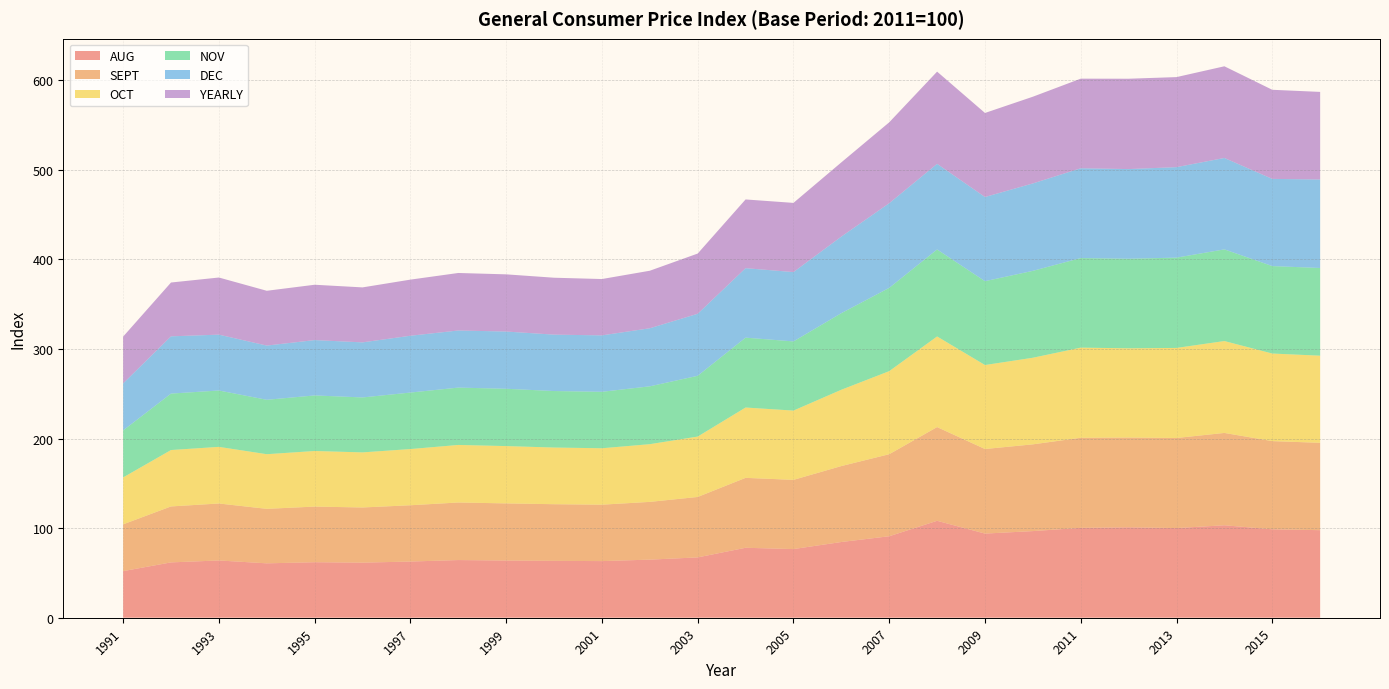

At which category does AUG reach its first local valley?

1994